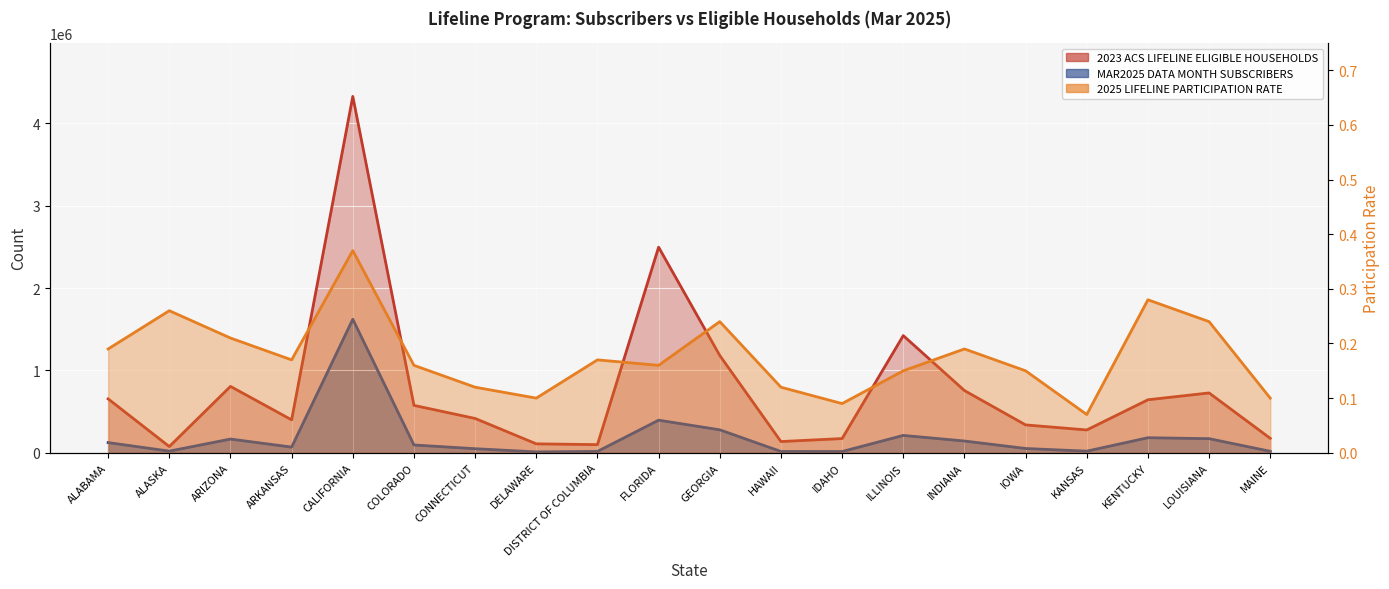

How many lines are shown in the chart?

3